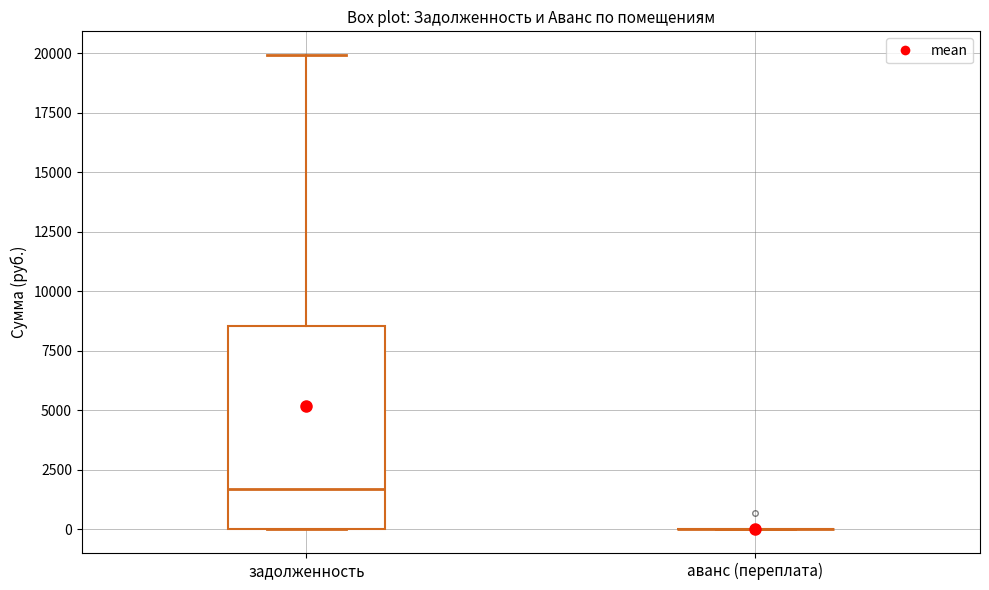

Reading left to right, read every box against the y-axis: the position of its median line, the range the box covers, and the ends of its whiskers. The values are not printed on the chart, so give them approximately, as read against the axis.

задолженность: median 1500, box 0 to 8500, whiskers 0 to 20000
аванс (переплата): box collapsed to a line at 0, whiskers 0 to 0